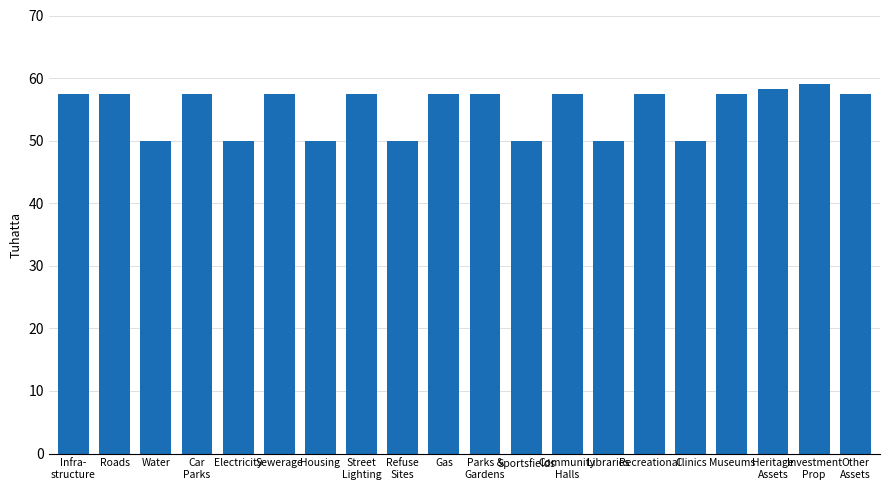

What value does the data have at Sportsfields?

50.0